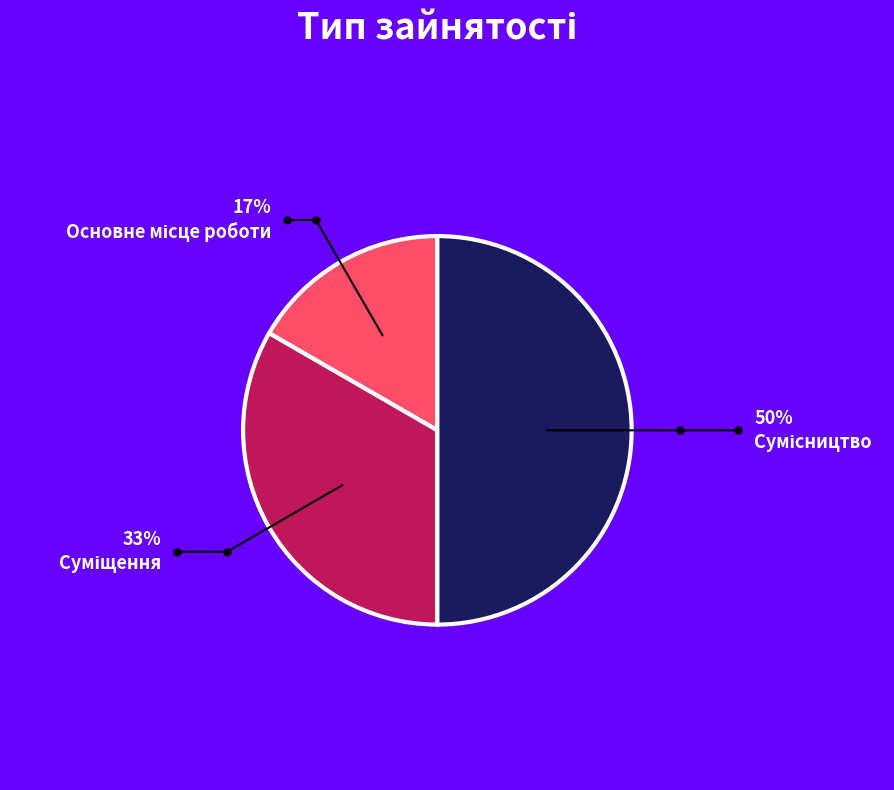

What is the ratio of the value at Сумісництво to the value at Основне місце роботи?

3.0